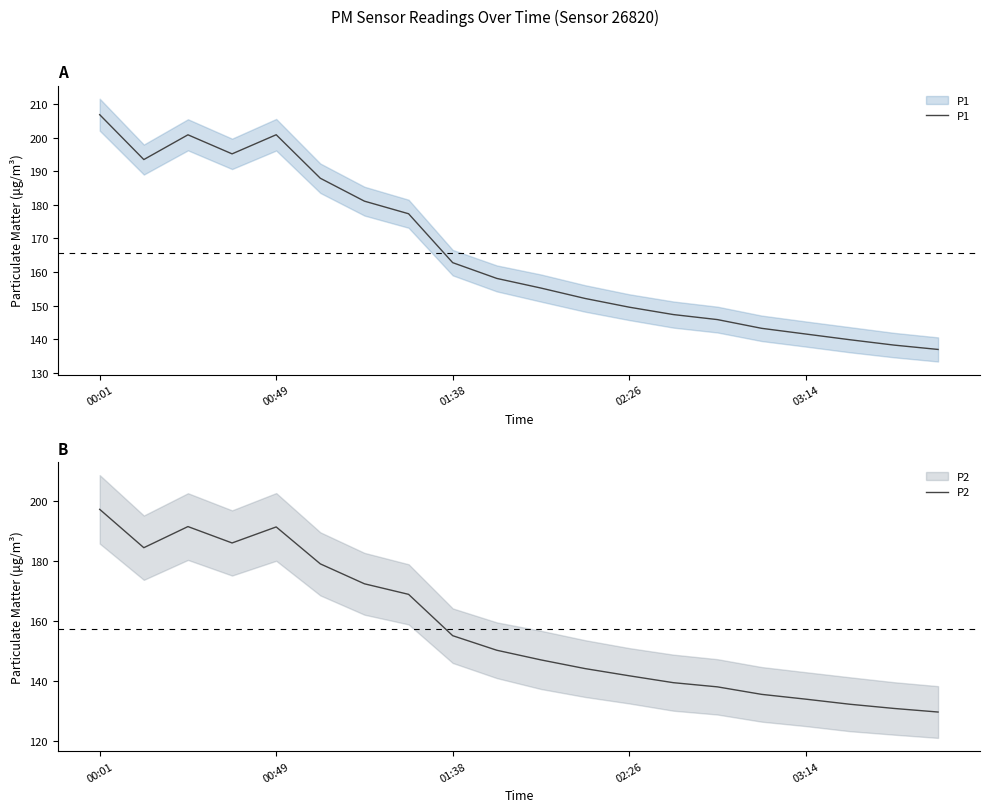

At how many categories does at least one series exceed 144?

15